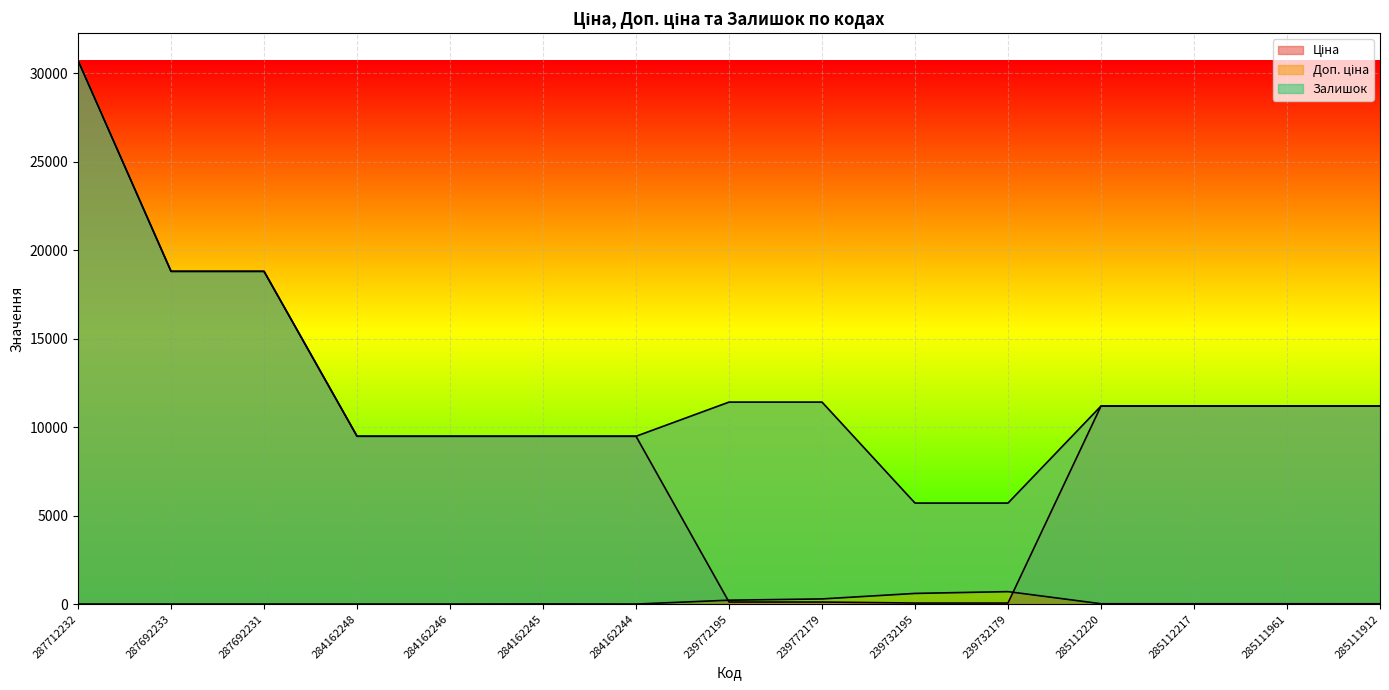

What is the average value of the Ціна series?

10088.4